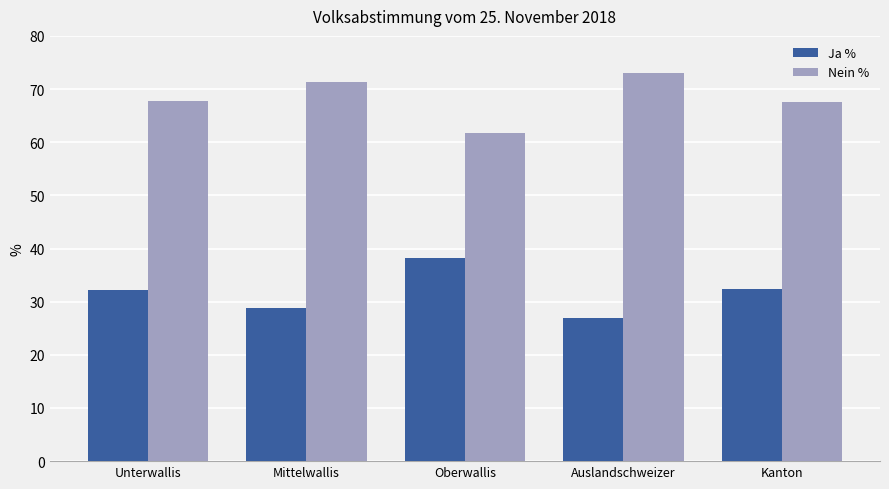

Count the number of data series in this chart.

2